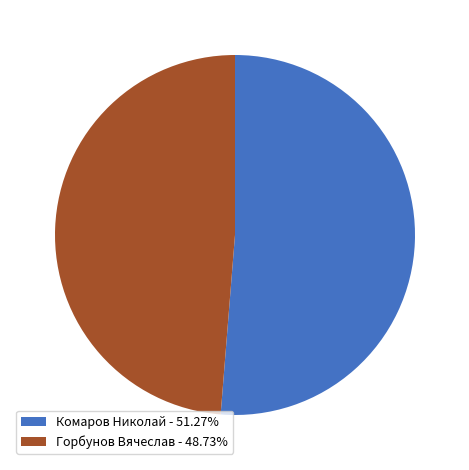

Combined, do Горбунов Вячеслав - 48.73% and Комаров Николай - 51.27% account for over 50%?

Yes